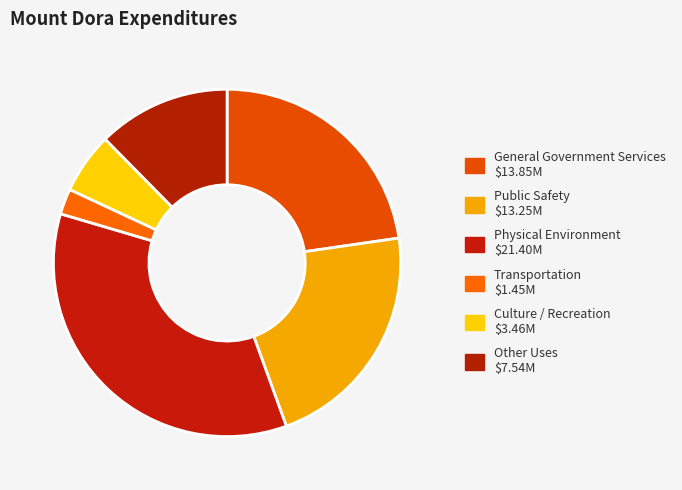

Count the number of slices in the pie.

6